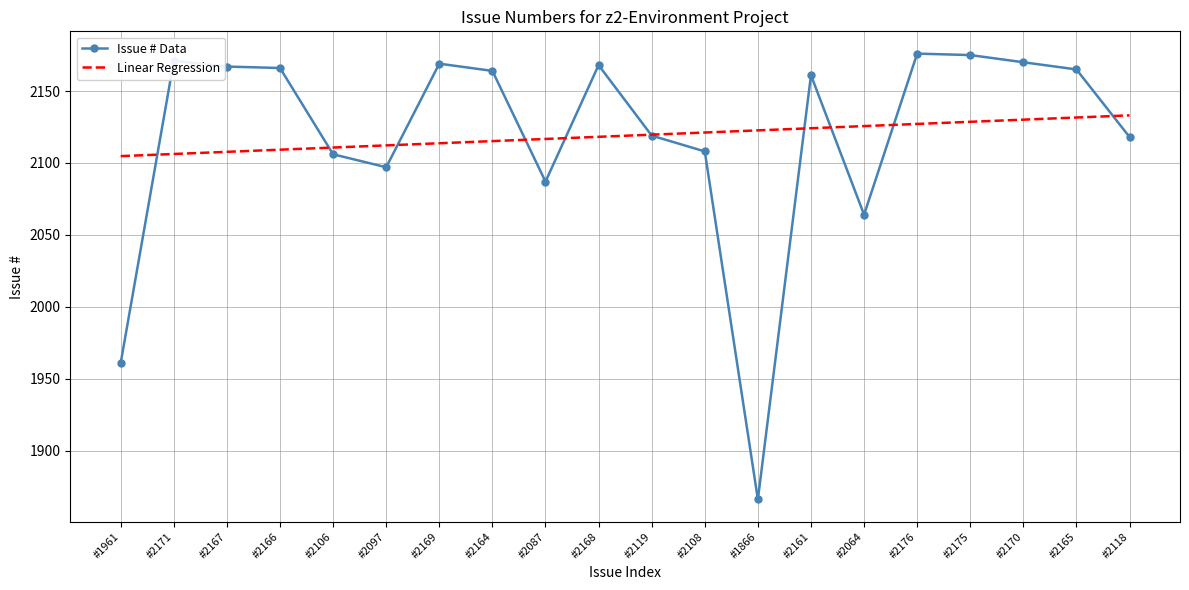

What are all the series names shown in the legend?

Issue # Data, Linear Regression